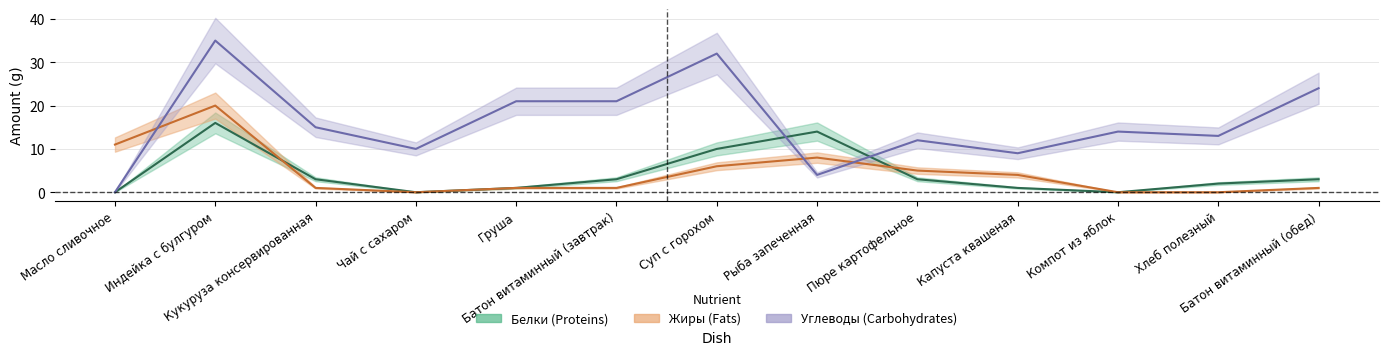

List the labels in order of Жиры value, smallest first.

Чай с сахаром, Компот из яблок, Хлеб полезный, Кукуруза консервированная, Груша, Батон витаминный (завтрак), Батон витаминный (обед), Капуста квашеная, Пюре картофельное, Суп с горохом, Рыба запеченная, Масло сливочное, Индейка с булгуром